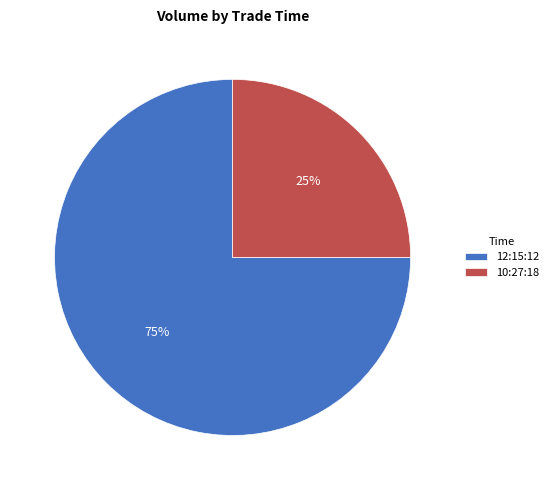

What is the ratio of the value at 10:27:18 to the value at 12:15:12?

0.3